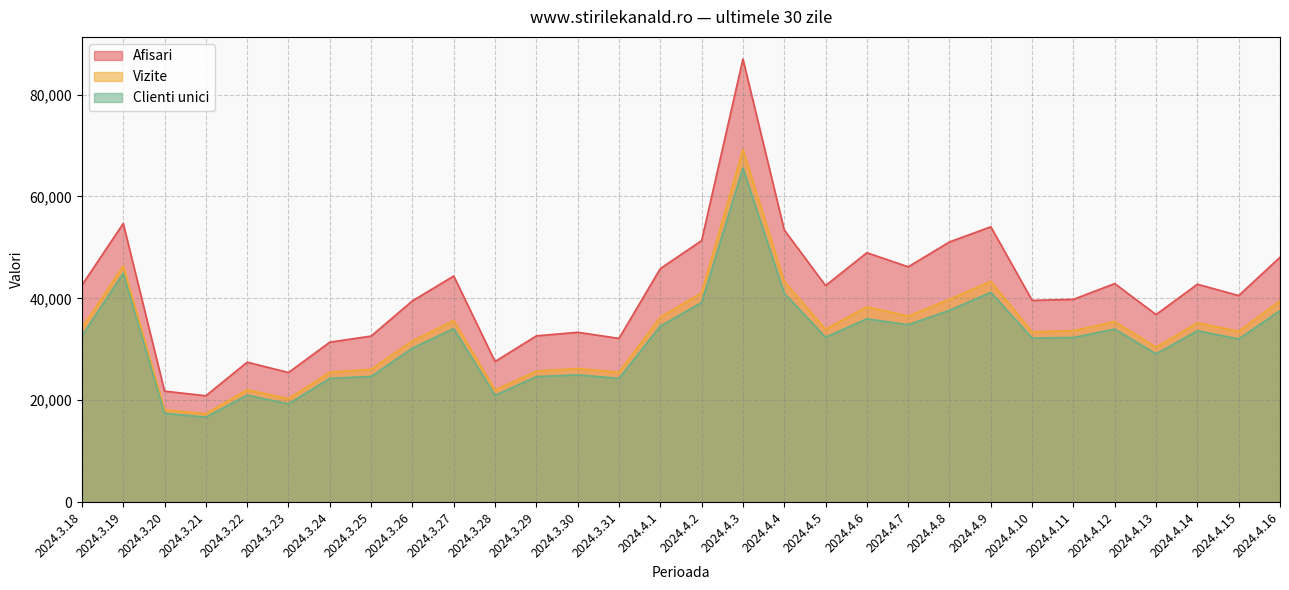

Is it true that Clienti unici equals 34073 at 2024.3.27?

True